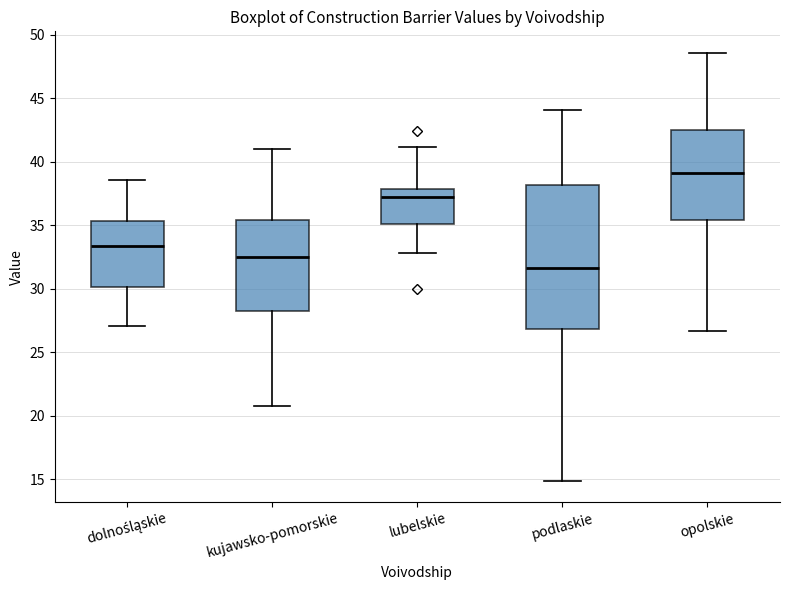

Reading left to right, read every box against the y-axis: the position of its median line, the range the box covers, and the ends of its whiskers. The values are not printed on the chart, so give them approximately, as read against the axis.

dolnośląskie: median 33.5, box 30.0 to 35.5, whiskers 27.0 to 38.5
kujawsko-pomorskie: median 32.5, box 28.5 to 35.5, whiskers 21.0 to 41.0
lubelskie: median 37.0, box 35.0 to 38.0, whiskers 33.0 to 41.0
podlaskie: median 31.5, box 27.0 to 38.0, whiskers 15.0 to 44.0
opolskie: median 39.0, box 35.5 to 42.5, whiskers 26.5 to 48.5